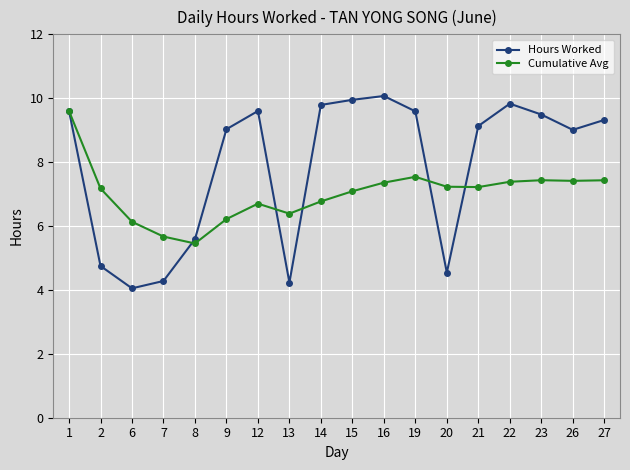

At which label is Hours Worked closest to 7?

8